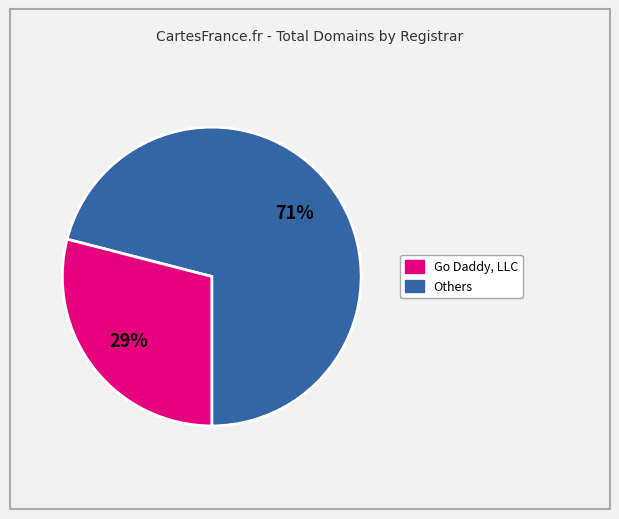

Does any single category account for the majority?

Yes